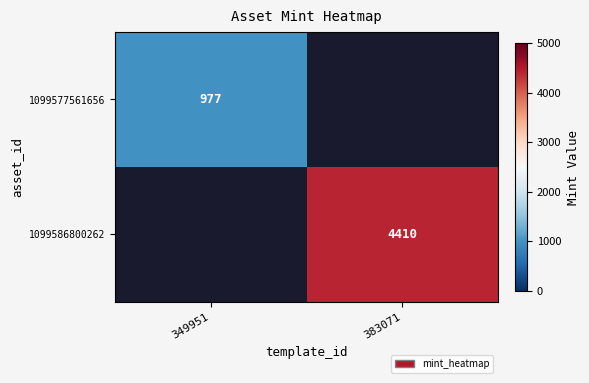

Count the number of data series in this chart.

2